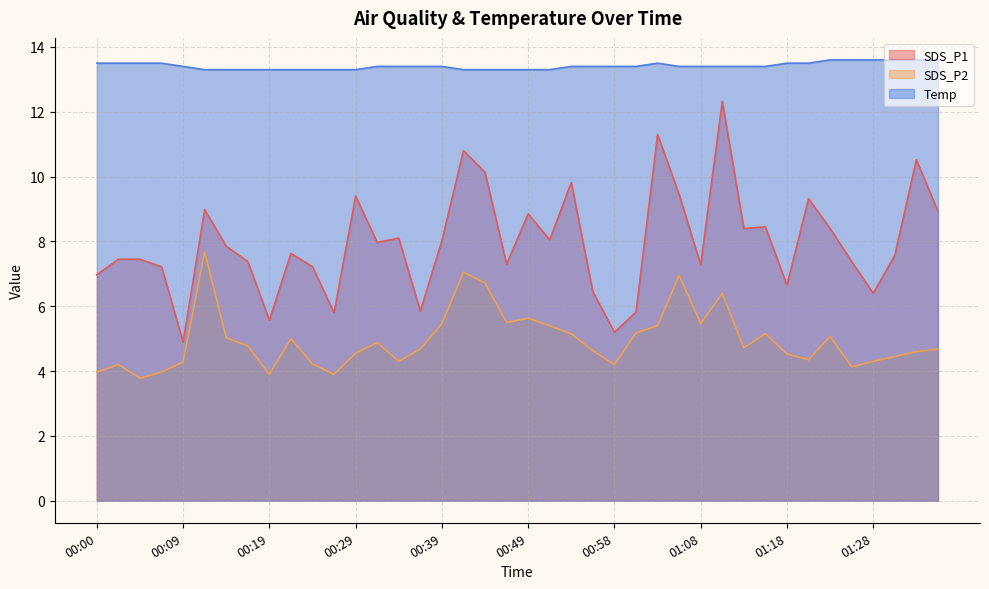

Is the value of SDS_P1 at 01:08 greater than the value of SDS_P2 at 01:25?

Yes